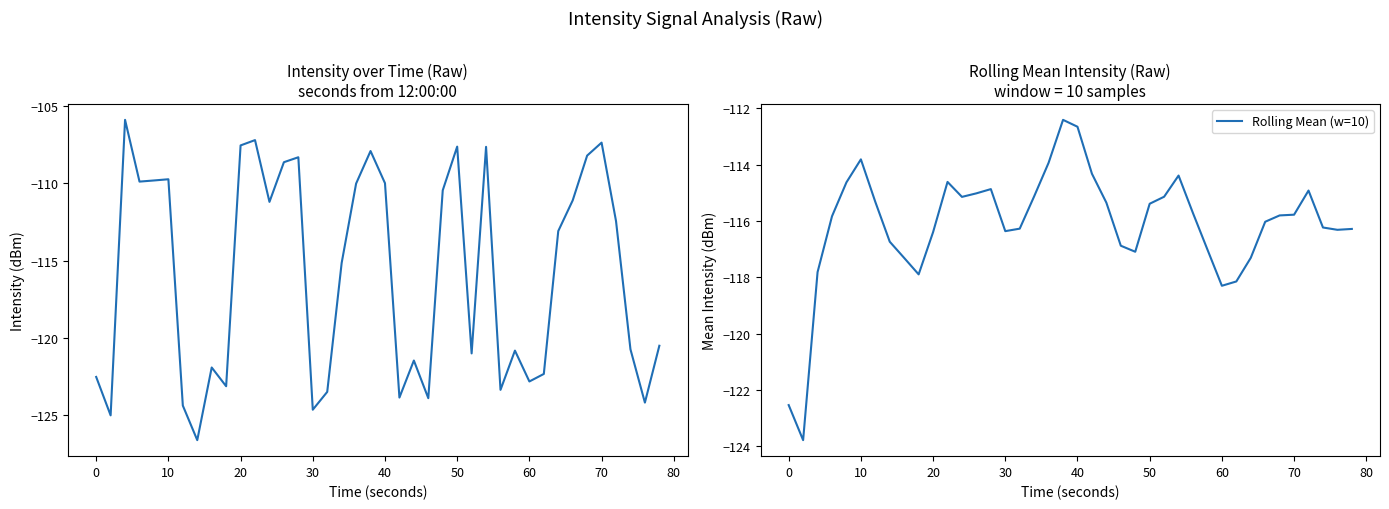

Is it true that Rolling Mean (w=10) equals -116.4 at 30?

True